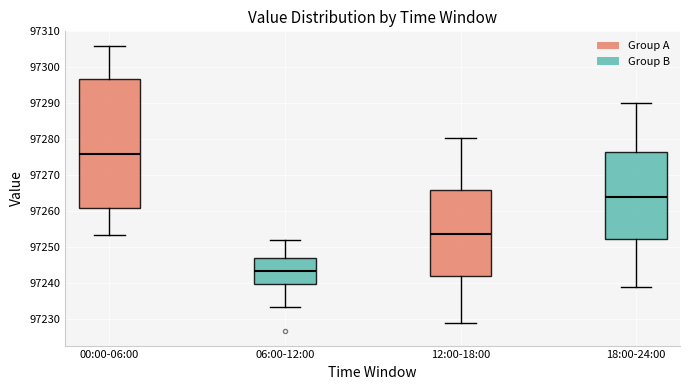

Which box is the tallest, from its lower edge to its upper edge?

00:00-06:00